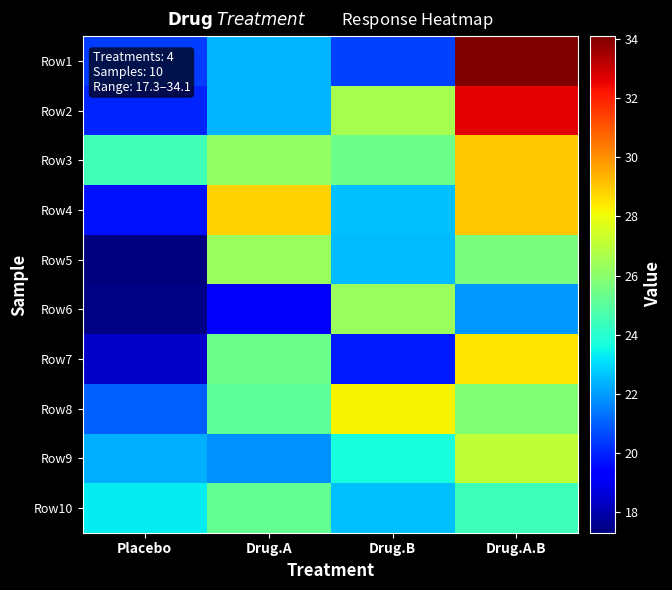

Reading left to right, transcribe all the data shown in this chart.

Row1: Placebo=20.4	Drug.A=22.4	Drug.B=20.5	Drug.A.B=34.1
Row2: Placebo=20.0	Drug.A=22.4	Drug.B=26.6	Drug.A.B=32.6
Row3: Placebo=24.5	Drug.A=26.2	Drug.B=25.4	Drug.A.B=29.0
Row4: Placebo=19.7	Drug.A=28.8	Drug.B=22.6	Drug.A.B=29.0
Row5: Placebo=17.3	Drug.A=26.3	Drug.B=22.5	Drug.A.B=25.7
Row6: Placebo=17.4	Drug.A=19.1	Drug.B=26.3	Drug.A.B=21.9
Row7: Placebo=18.4	Drug.A=25.4	Drug.B=19.8	Drug.A.B=28.5
Row8: Placebo=21.0	Drug.A=25.1	Drug.B=28.2	Drug.A.B=25.8
Row9: Placebo=22.3	Drug.A=21.8	Drug.B=23.7	Drug.A.B=27.1
Row10: Placebo=23.3	Drug.A=25.2	Drug.B=22.6	Drug.A.B=24.4